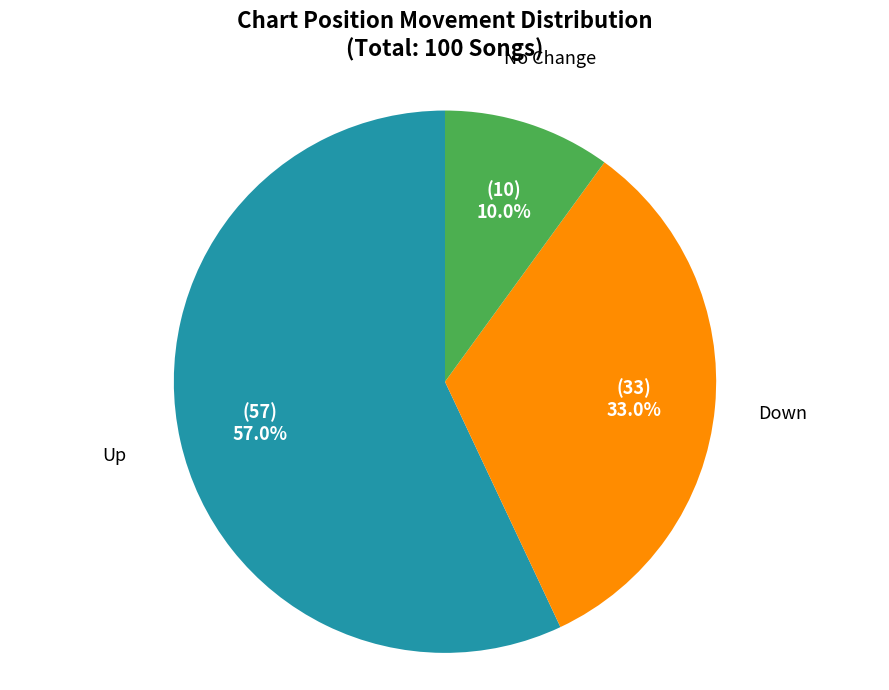

What is the total percentage of Up and Down?

90.0%